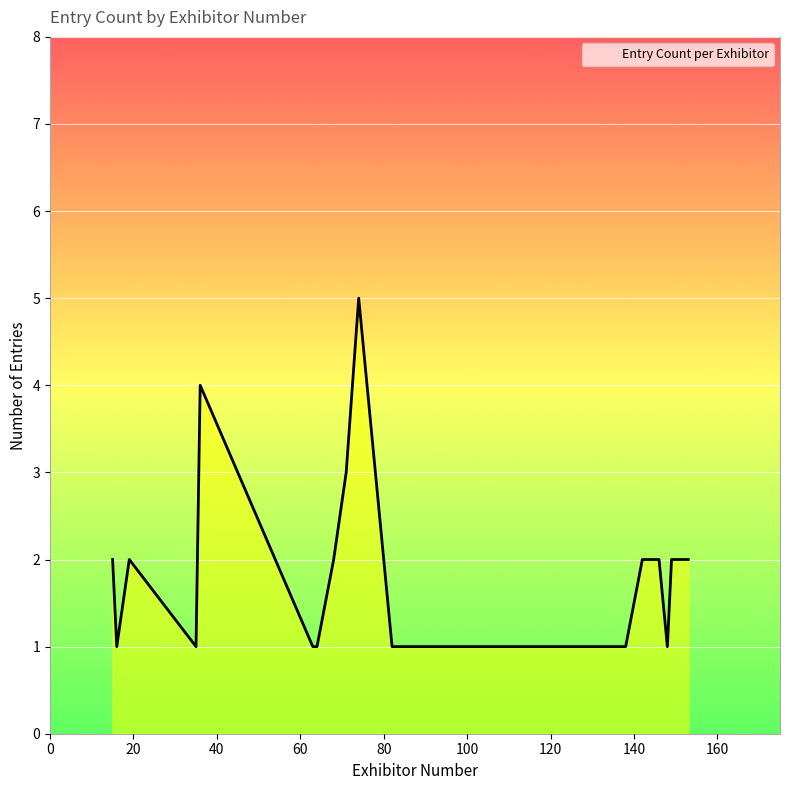

What is the greatest value displayed?

5